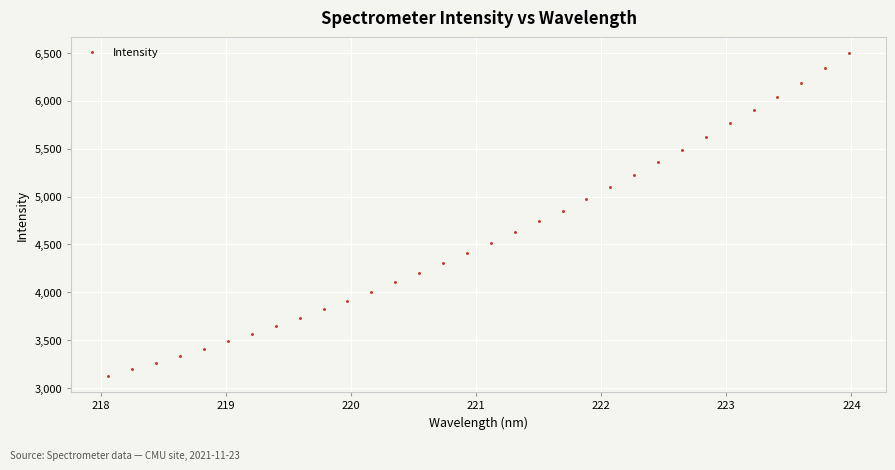

What is the range of X values (max minus min)?

5.9